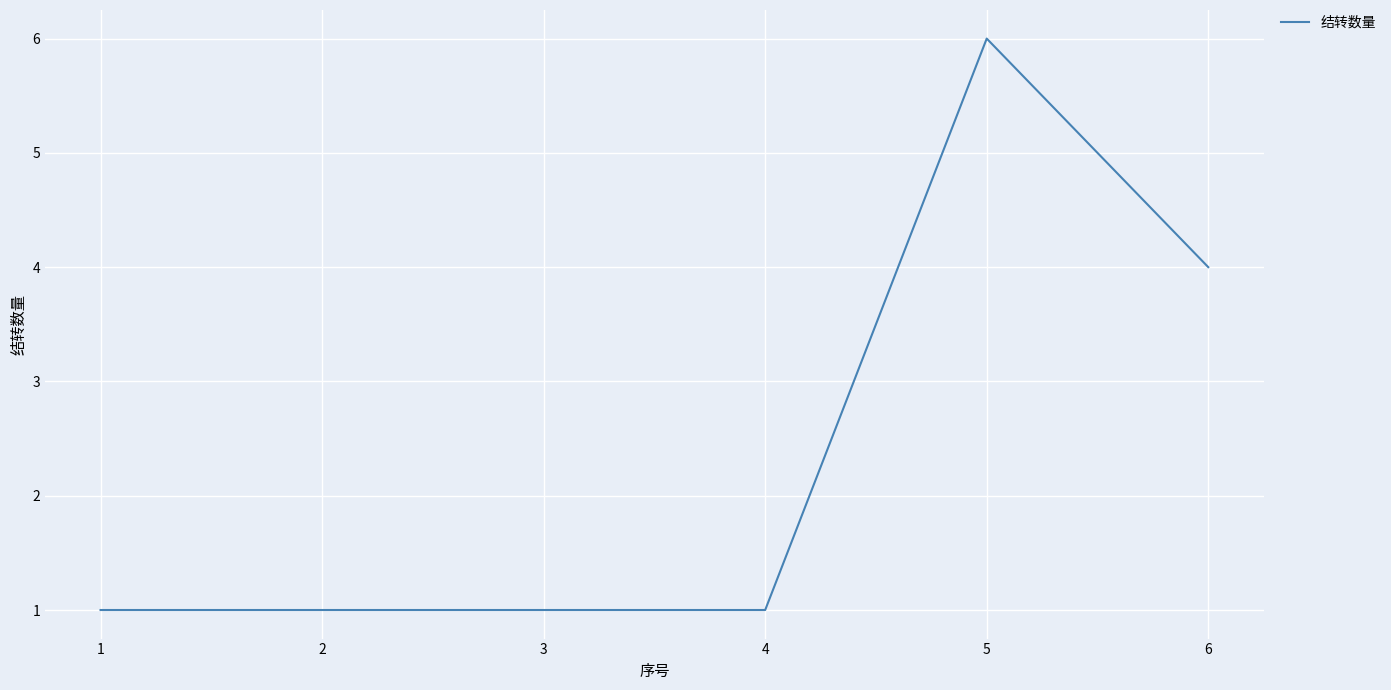

Approximately how many times larger is the value at 3 compared to 4?

1.0